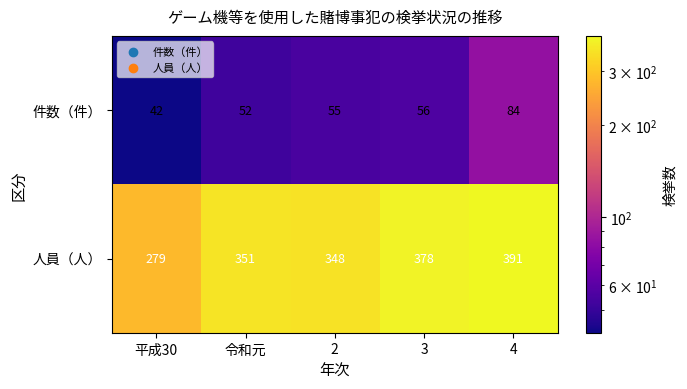

The value of 件数（件） at 3 is 56. True or false?

True